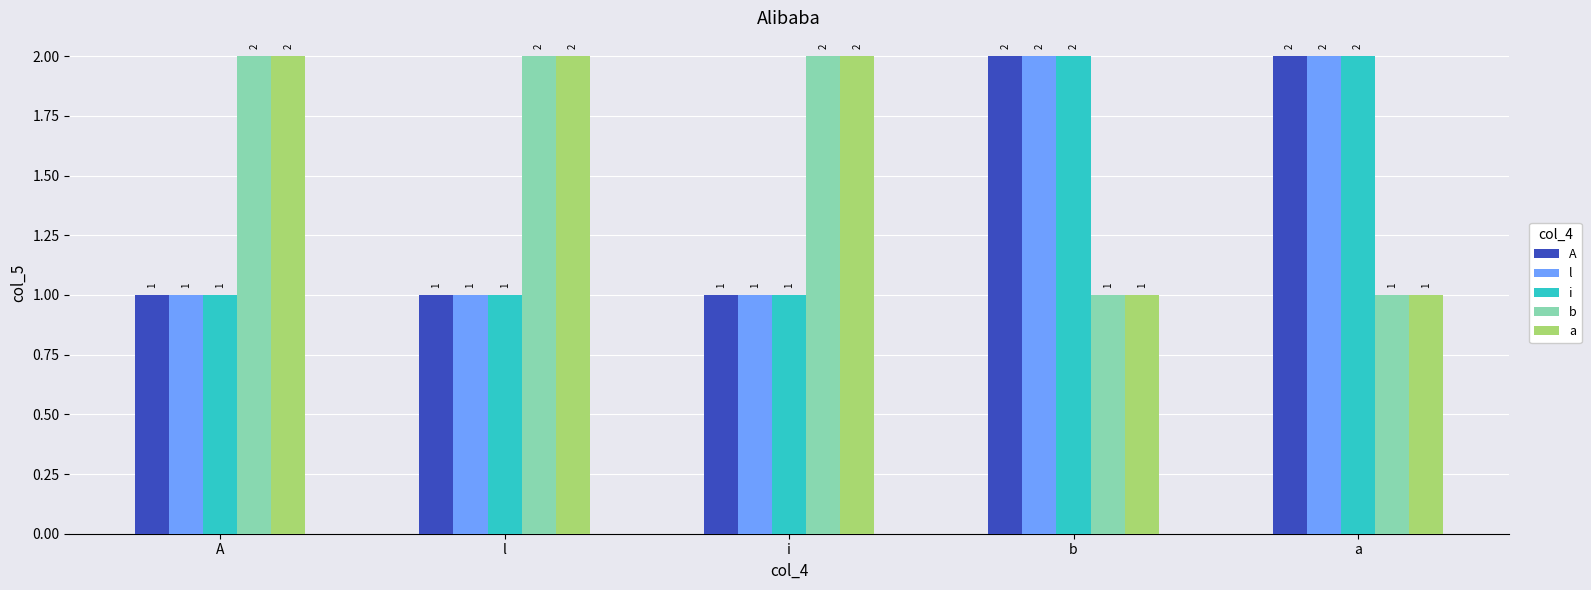

What is the highest value of the l series?

2